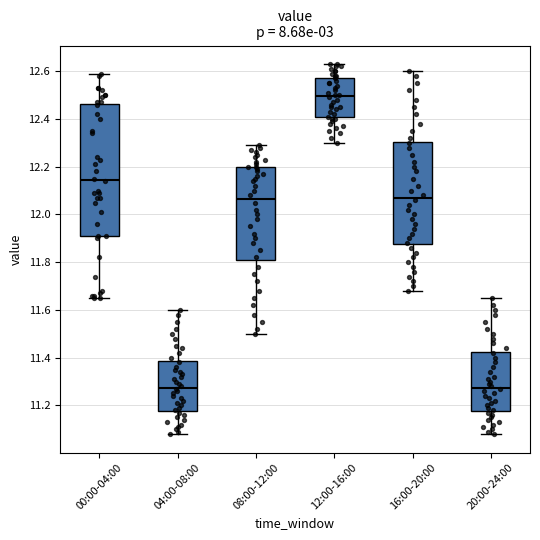

Where is the lower edge of the box for 12:00-16:00 on the y-axis? The values are not printed on the chart, so give them approximately, as read against the axis.

12.40